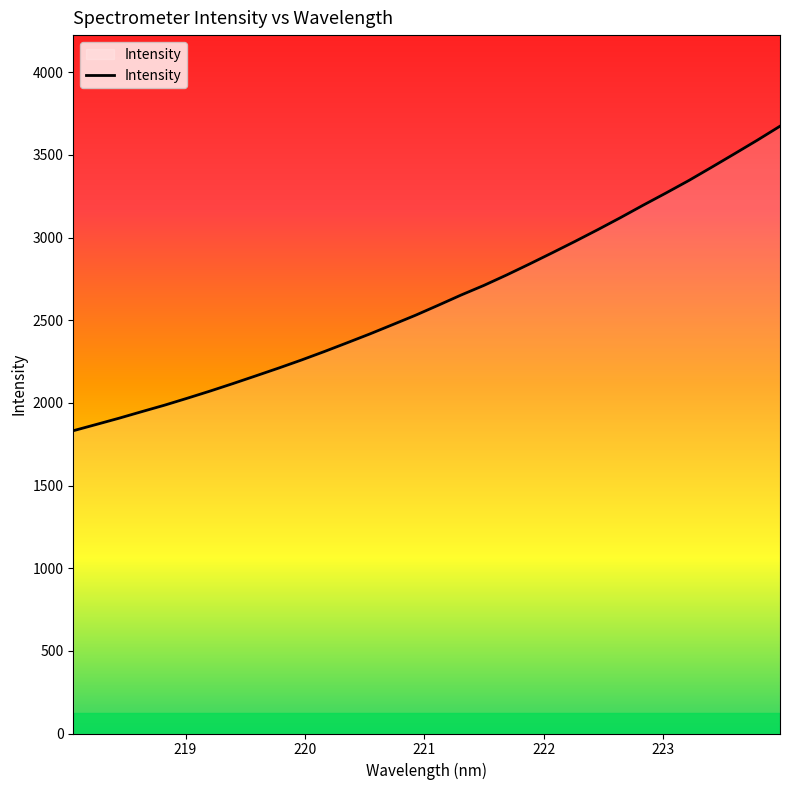

What is the smallest value displayed?

1831.4